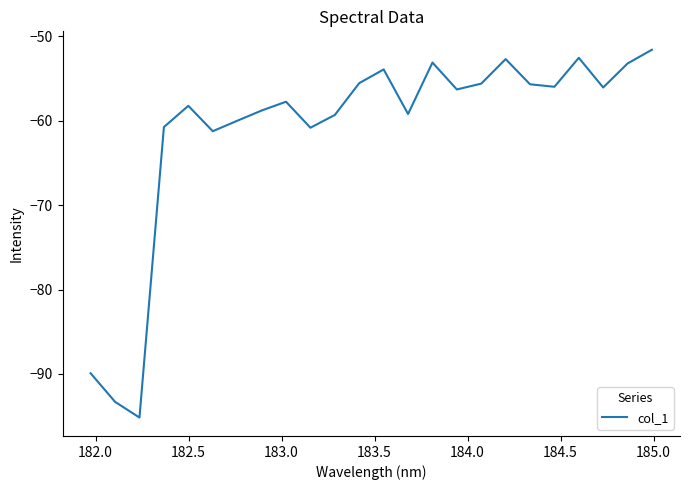

What is the minimum value shown in the chart?

-95.2